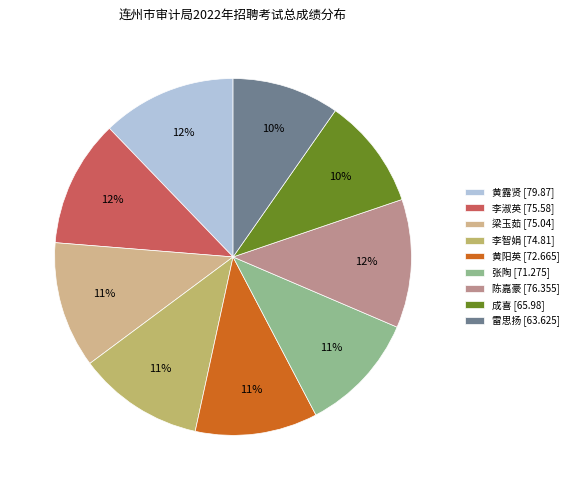

How many segments does this pie chart have?

9